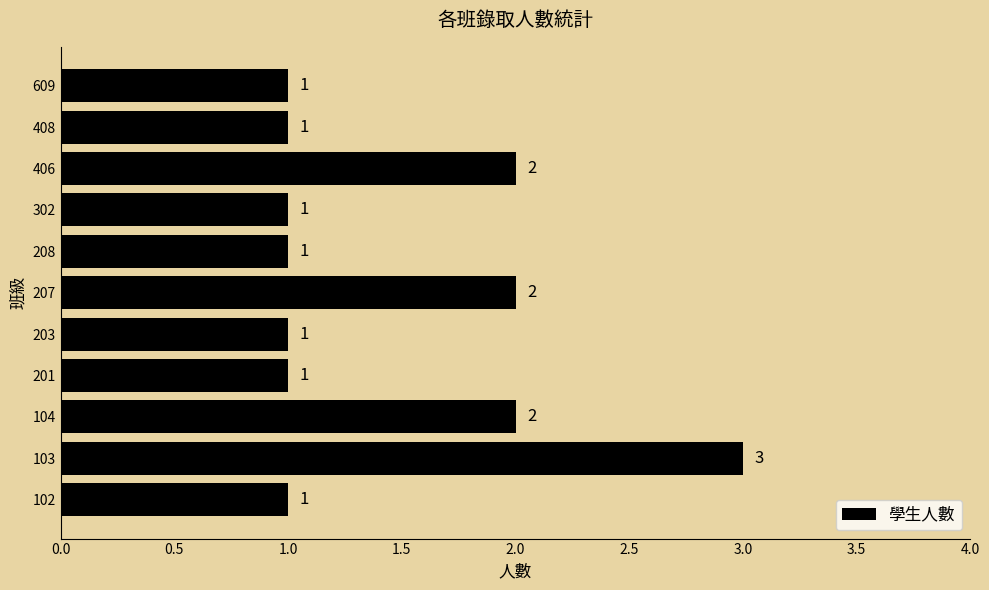

The chart shows a value of 2 at 302. True or false?

False